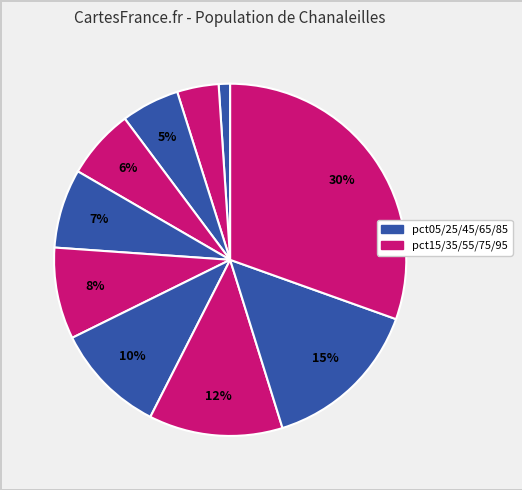

How many segments does this pie chart have?

10